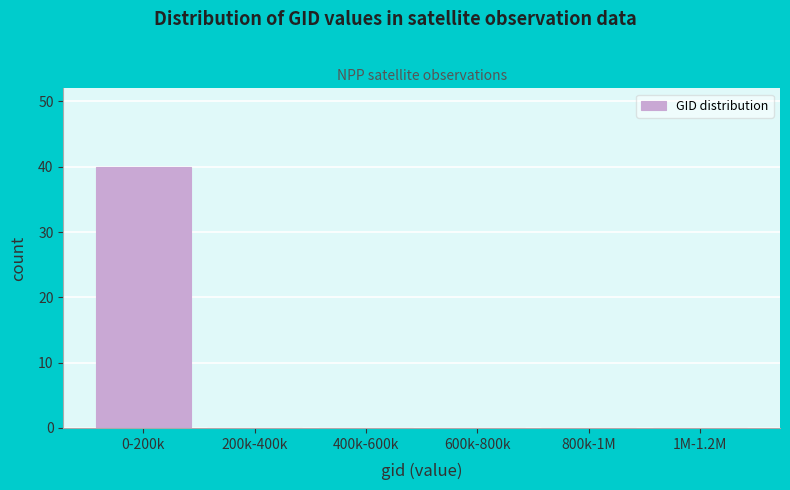

Reading left to right, transcribe all the data shown in this chart.

0-200k=40	200k-400k=0	400k-600k=0	600k-800k=0	800k-1M=0	1M-1.2M=0